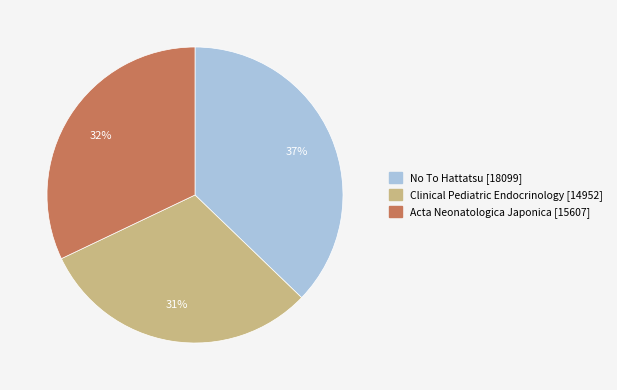

To the nearest percent, what is the difference between the largest and smallest slice percentages?

6%